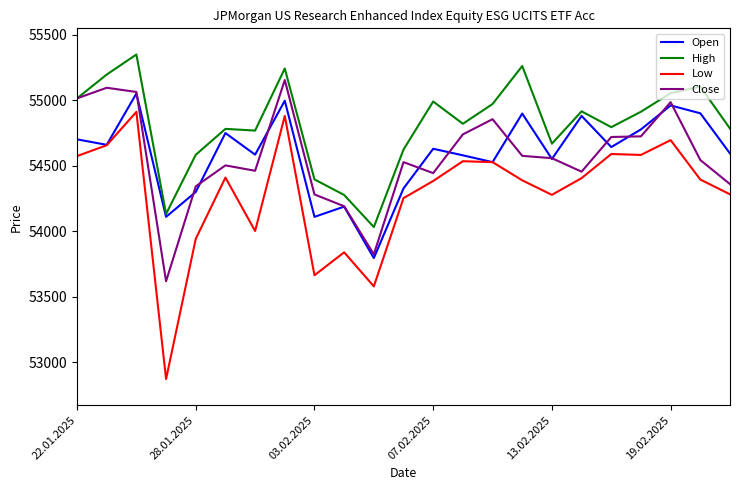

What is the minimum value for High?

54031